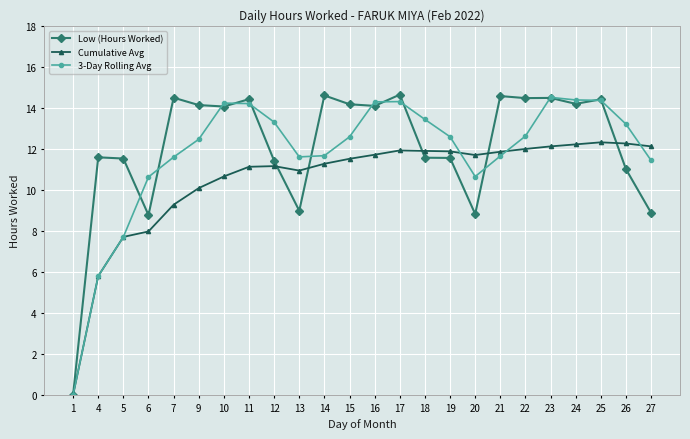

At which label does 3-Day Rolling Avg first exceed 12?

9